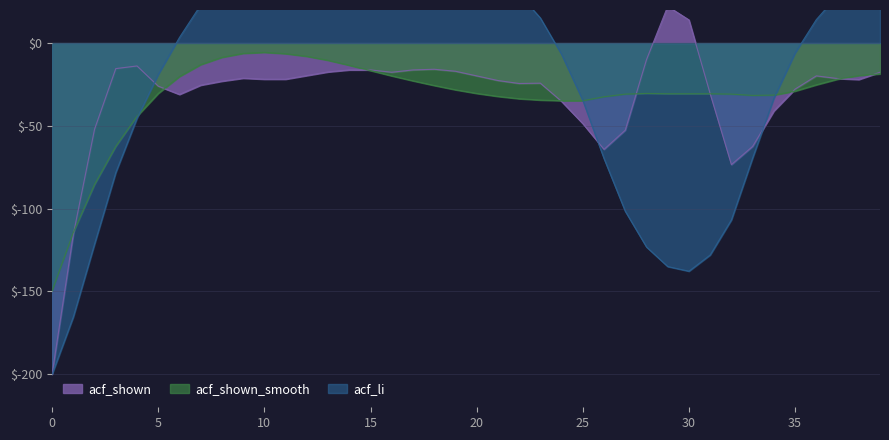

At which label is acf_shown closest to -88?

32